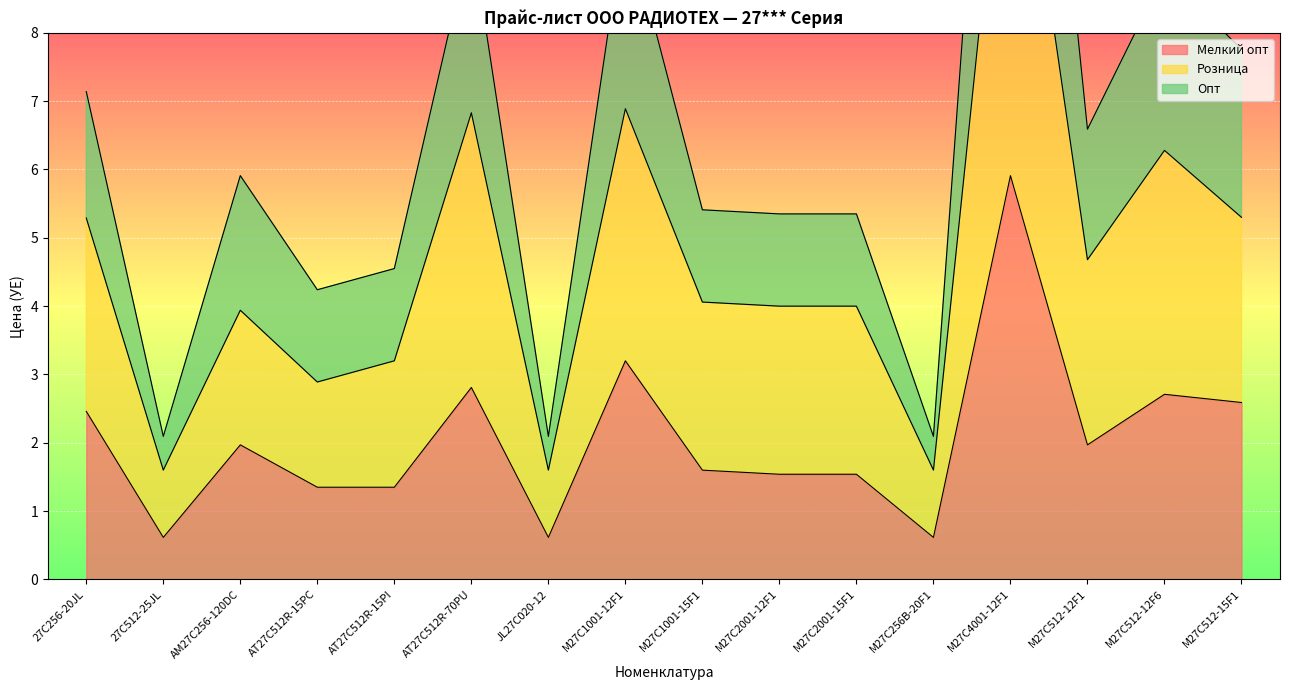

Reading left to right, transcribe all the data shown in this chart.

Мелкий опт: 27C256-20JL=2.5	27C512-25JL=0.6	AM27C256-120DC=2.0	AT27C512R-15PC=1.4	AT27C512R-15PI=1.4	AT27C512R-70PU=2.8	JL27C020-12=0.6	M27C1001-12F1=3.2	M27C1001-15F1=1.6	M27C2001-12F1=1.5	M27C2001-15F1=1.5	M27C256B-20F1=0.6	M27C4001-12F1=5.9	M27C512-12F1=2.0	M27C512-12F6=2.7	M27C512-15F1=2.6
Розница: 27C256-20JL=5.3	27C512-25JL=1.6	AM27C256-120DC=3.9	AT27C512R-15PC=2.9	AT27C512R-15PI=3.2	AT27C512R-70PU=6.8	JL27C020-12=1.6	M27C1001-12F1=6.9	M27C1001-15F1=4.1	M27C2001-12F1=4.0	M27C2001-15F1=4.0	M27C256B-20F1=1.6	M27C4001-12F1=12.4	M27C512-12F1=4.7	M27C512-12F6=6.3	M27C512-15F1=5.3
Опт: 27C256-20JL=7.1	27C512-25JL=2.1	AM27C256-120DC=5.9	AT27C512R-15PC=4.2	AT27C512R-15PI=4.6	AT27C512R-70PU=9.4	JL27C020-12=2.1	M27C1001-12F1=9.7	M27C1001-15F1=5.4	M27C2001-12F1=5.3	M27C2001-15F1=5.3	M27C256B-20F1=2.1	M27C4001-12F1=17.6	M27C512-12F1=6.6	M27C512-12F6=8.9	M27C512-15F1=7.8